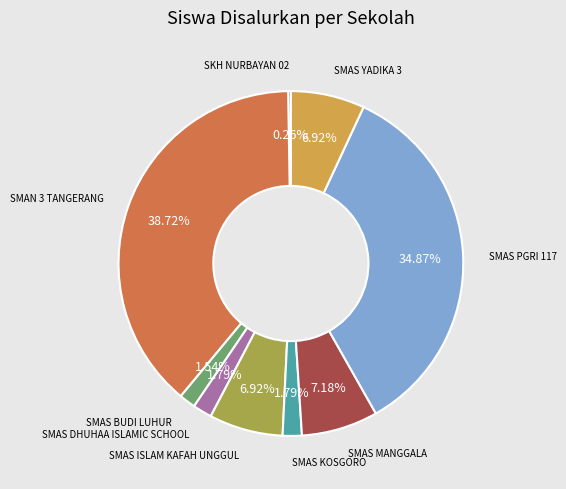

Is there any slice that represents more than half of the pie?

No